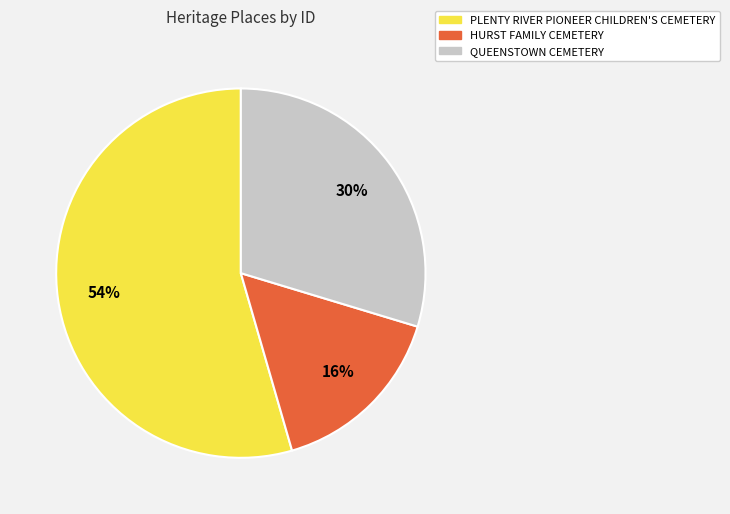

To the nearest percent, what percentage of the pie is PLENTY RIVER PIONEER CHILDREN'S CEMETERY?

54%